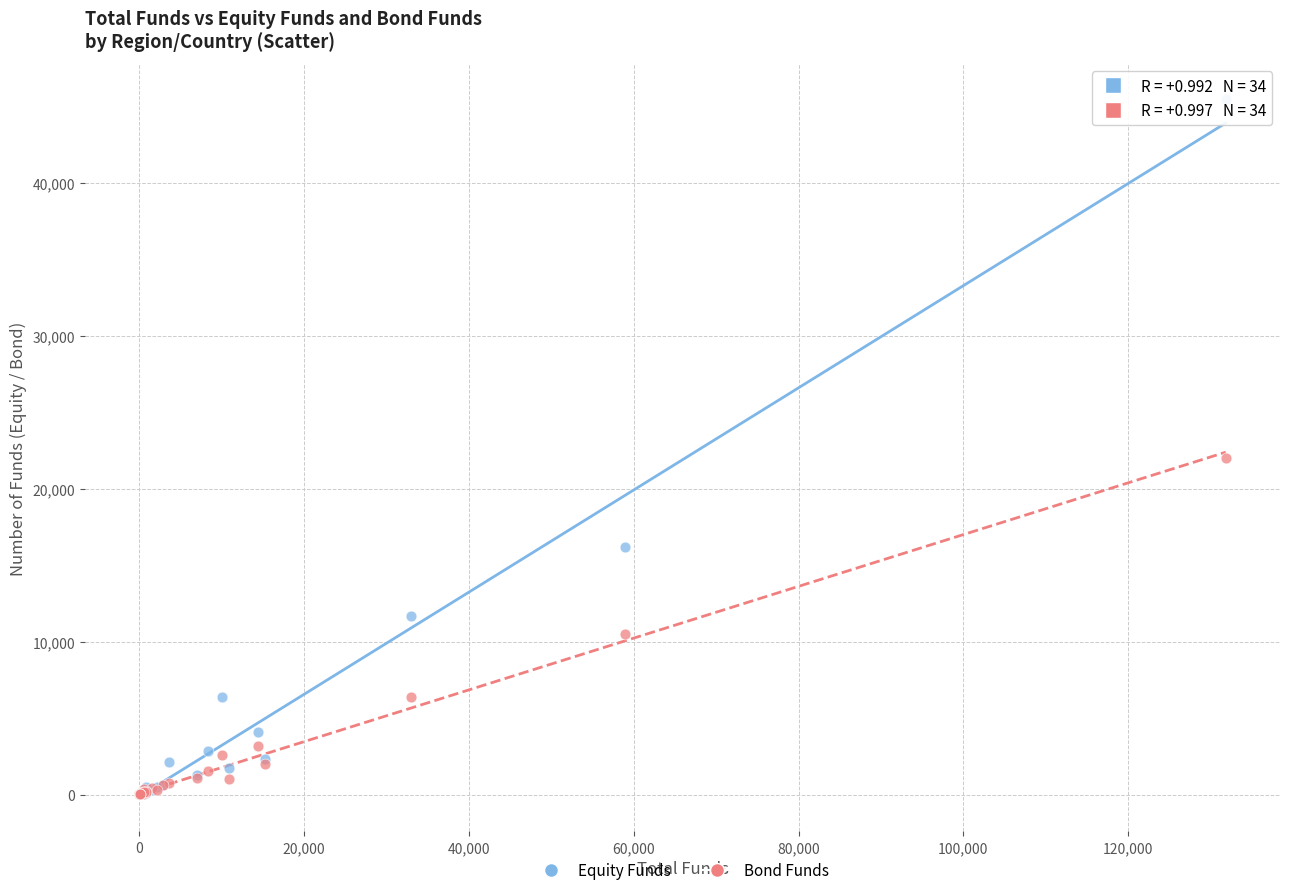

What are all the series names shown in the legend?

Equity Funds, Bond Funds